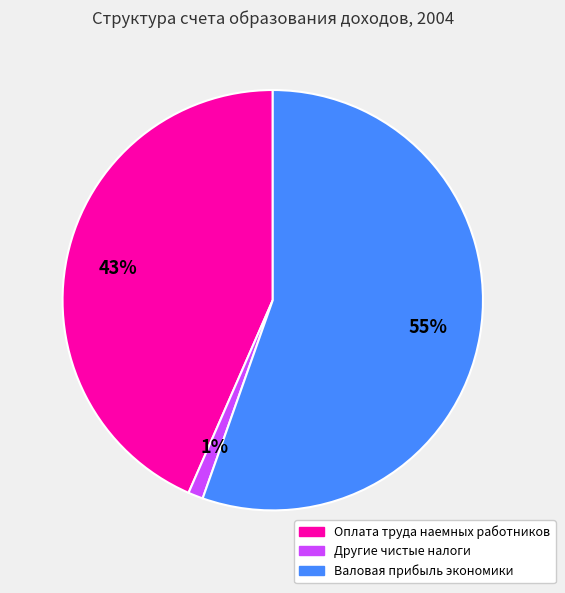

To the nearest percent, what is the average slice percentage?

33%